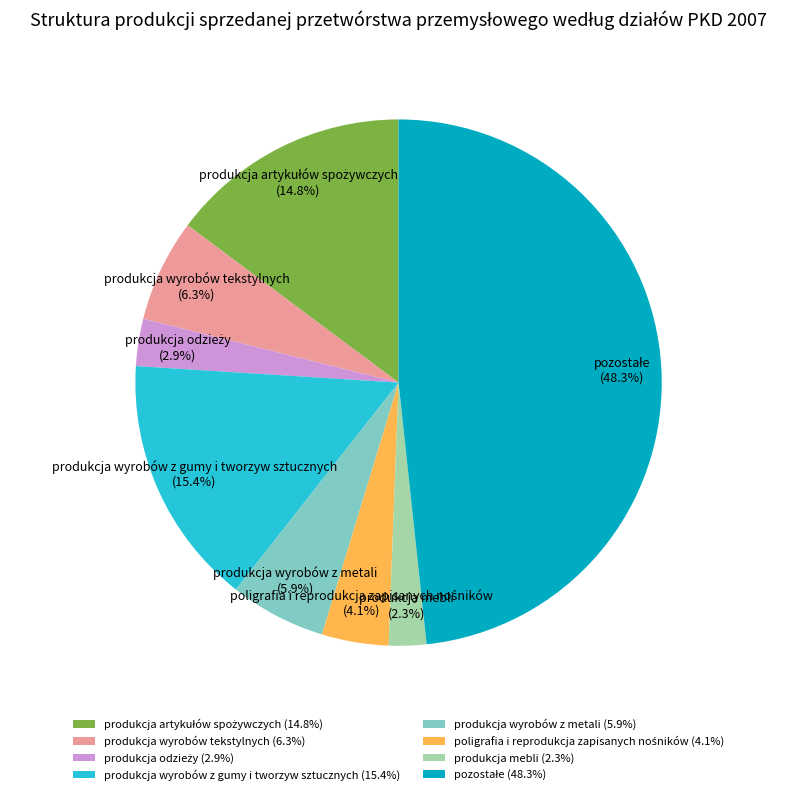

Is there any slice that represents more than half of the pie?

No